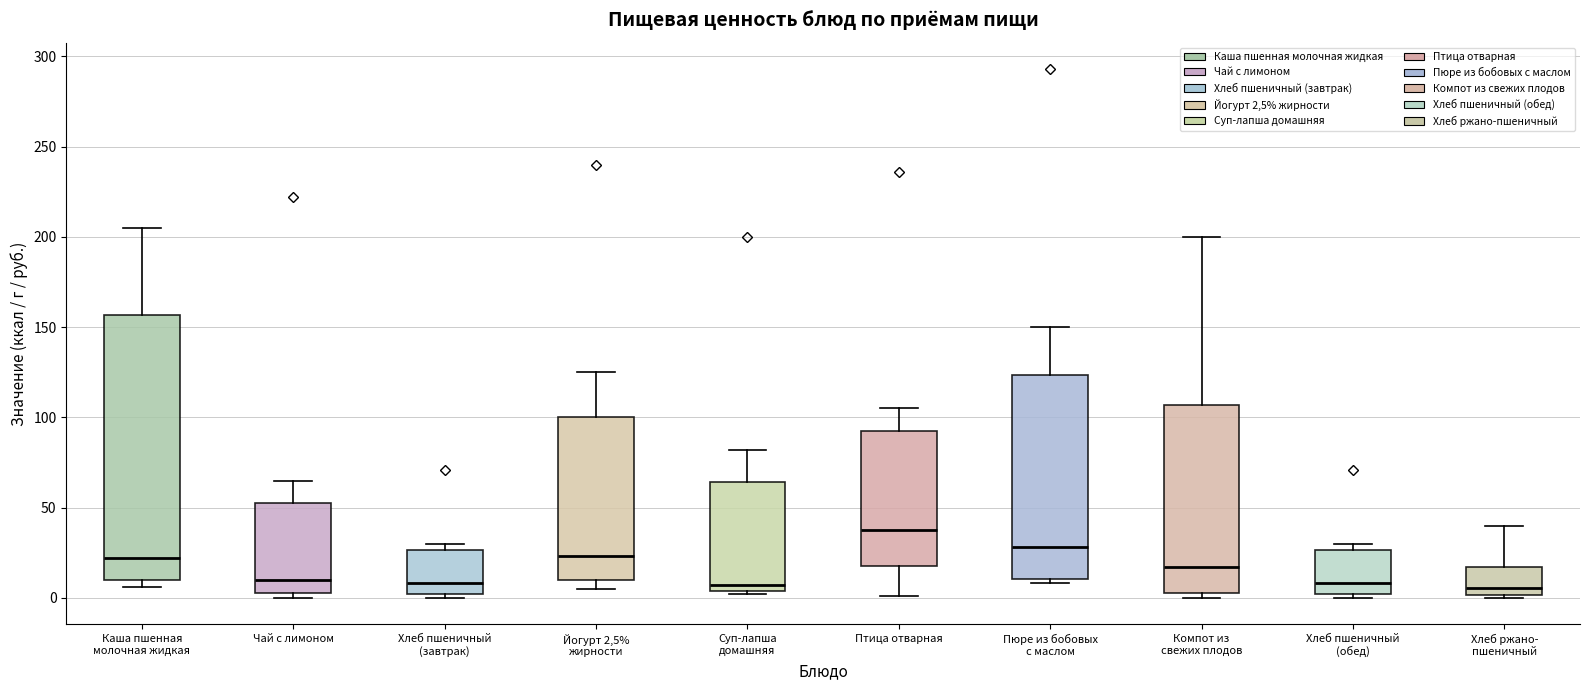

Where is the upper edge of the box for Суп-лапша домашняя on the y-axis? The values are not printed on the chart, so give them approximately, as read against the axis.

65